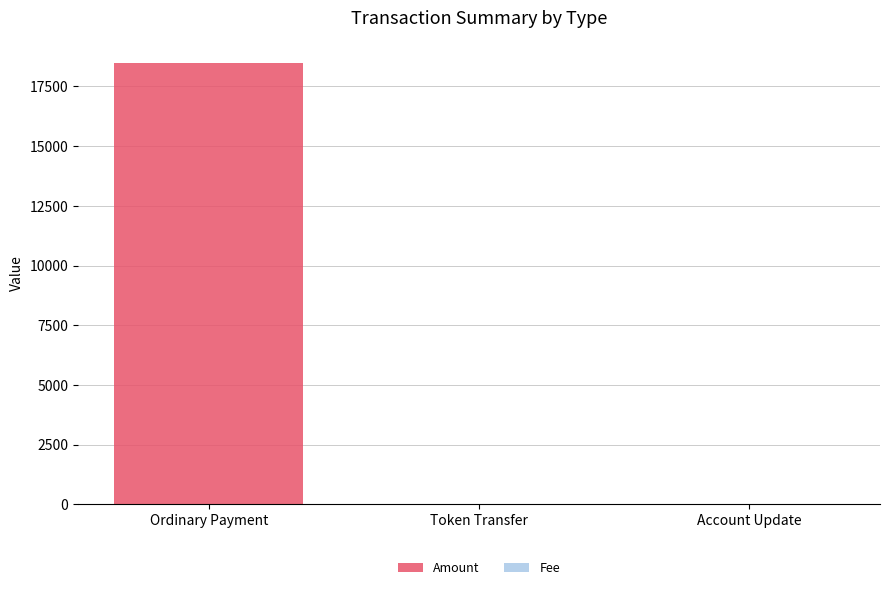

The value of Amount at Token Transfer is 10998.3. True or false?

False